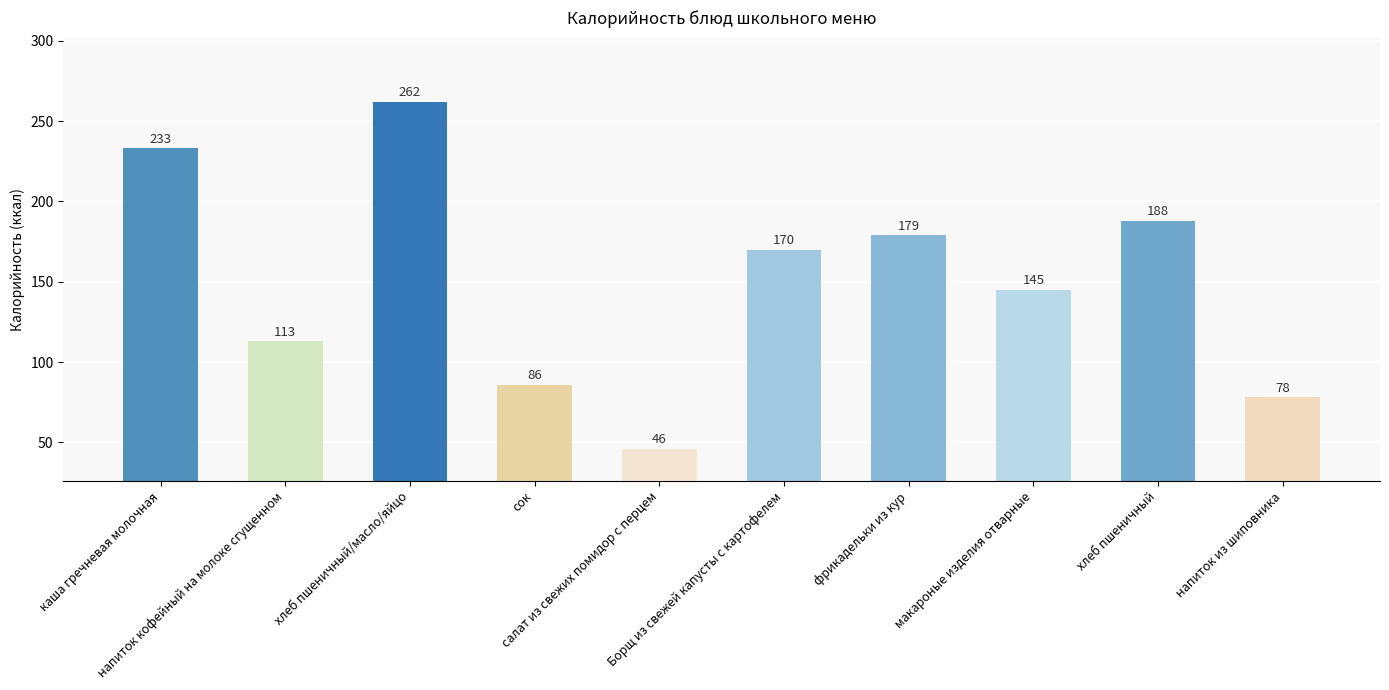

Are the bars grouped side by side (vs. stacked)?

No